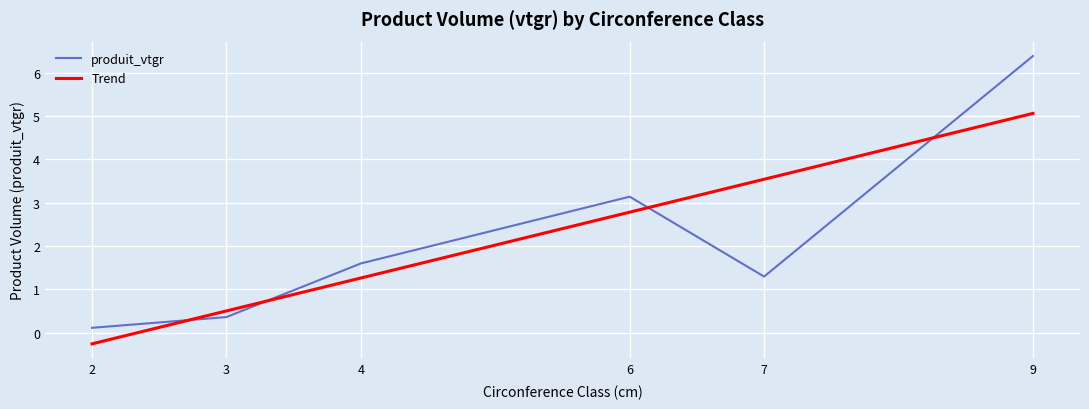

What is the value of the 3rd point from the left?

1.6